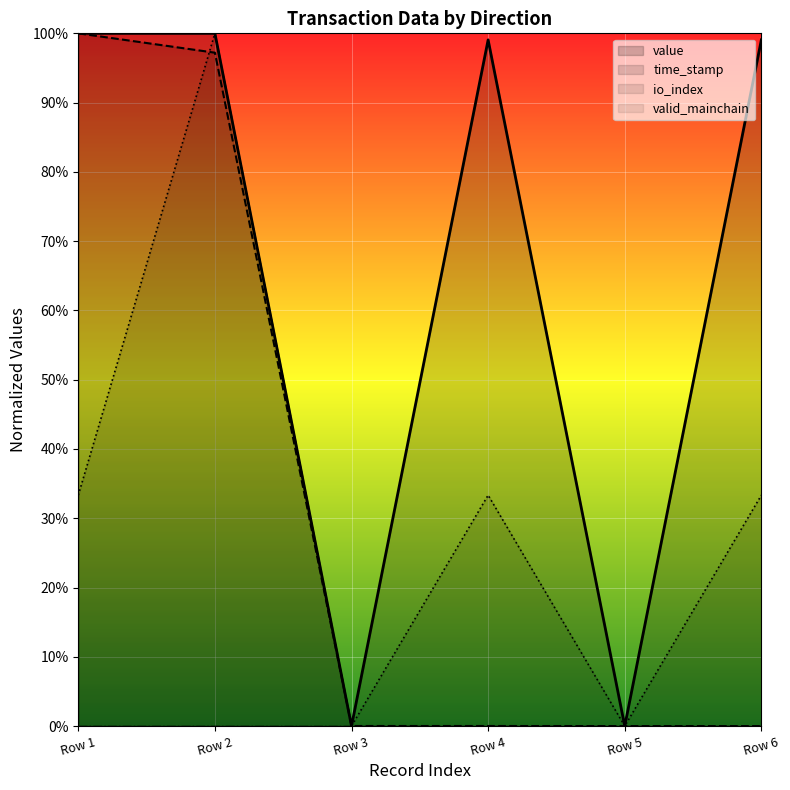

Does the chart display data point markers on the line(s)?

No